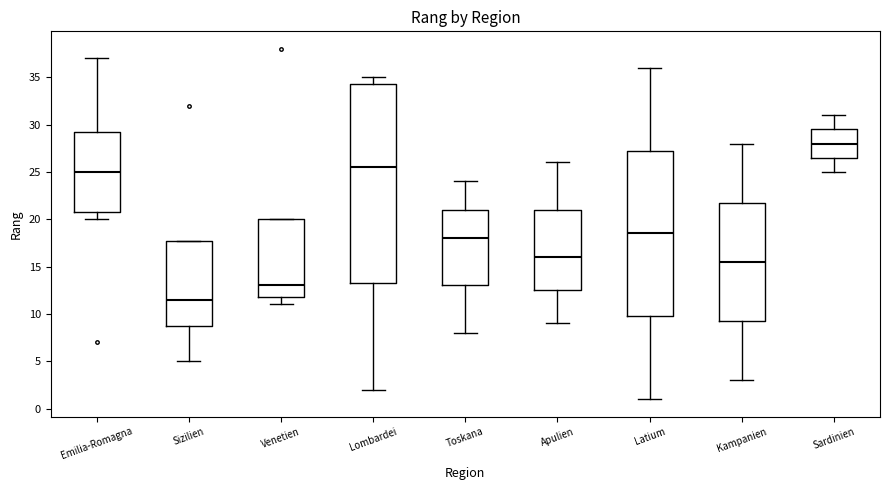

Reading left to right, read every box against the y-axis: the position of its median line, the range the box covers, and the ends of its whiskers. The values are not printed on the chart, so give them approximately, as read against the axis.

Emilia-Romagna: median 25.0, box 21.0 to 29.5, whiskers 20.0 to 37.0
Sizilien: median 11.5, box 9.0 to 18.0, whiskers 5.0 to 18.0
Venetien: median 13.0, box 12.0 to 20.0, whiskers 11.0 to 20.0
Lombardei: median 25.5, box 13.5 to 34.5, whiskers 2.0 to 35.0
Toskana: median 18.0, box 13.0 to 21.0, whiskers 8.0 to 24.0
Apulien: median 16.0, box 12.5 to 21.0, whiskers 9.0 to 26.0
Latium: median 18.5, box 10.0 to 27.5, whiskers 1.0 to 36.0
Kampanien: median 15.5, box 9.5 to 22.0, whiskers 3.0 to 28.0
Sardinien: median 28.0, box 26.5 to 29.5, whiskers 25.0 to 31.0